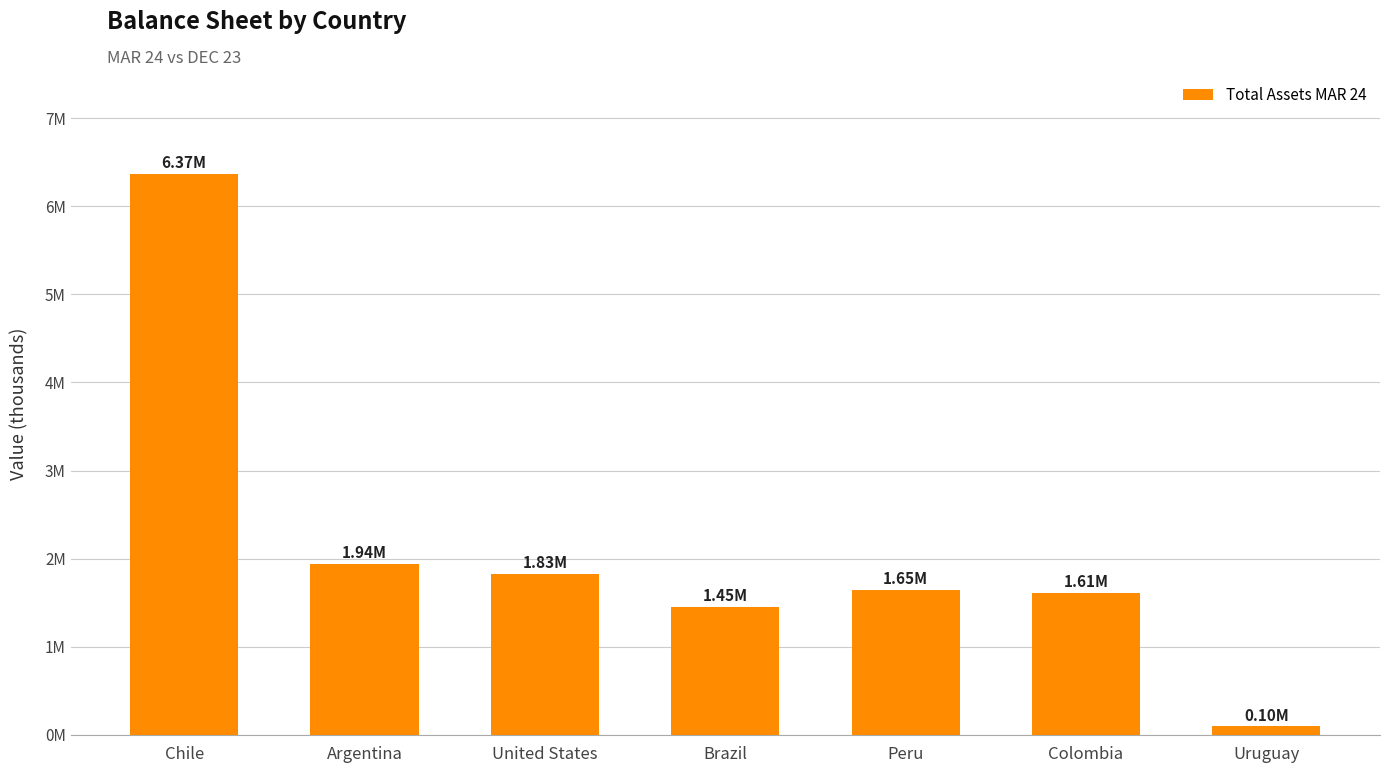

What is the ratio of the value at Brazil to the value at Peru?

0.9